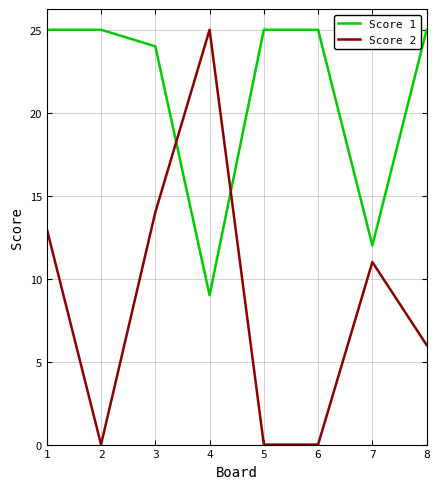

Which series has the largest total across all categories?

Score 1